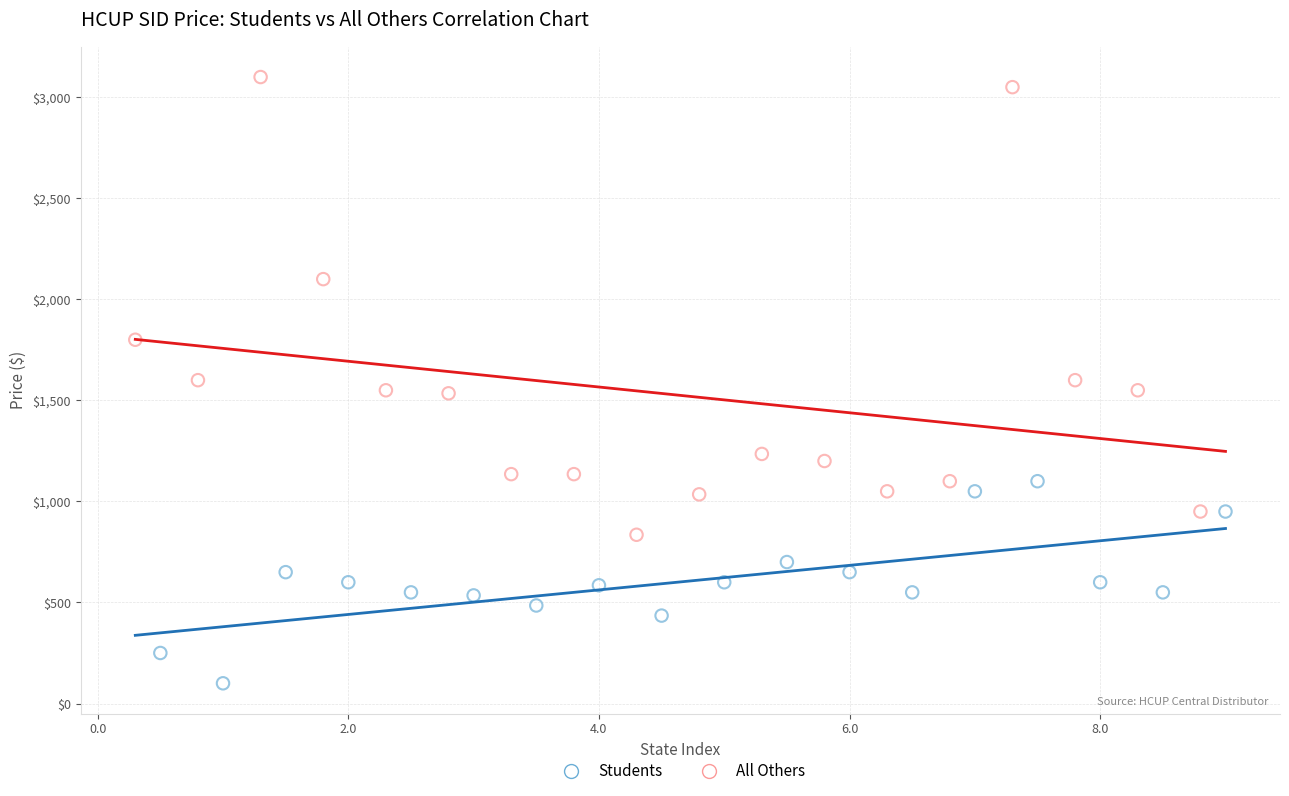

Which series contains the highest Y value?

All Others